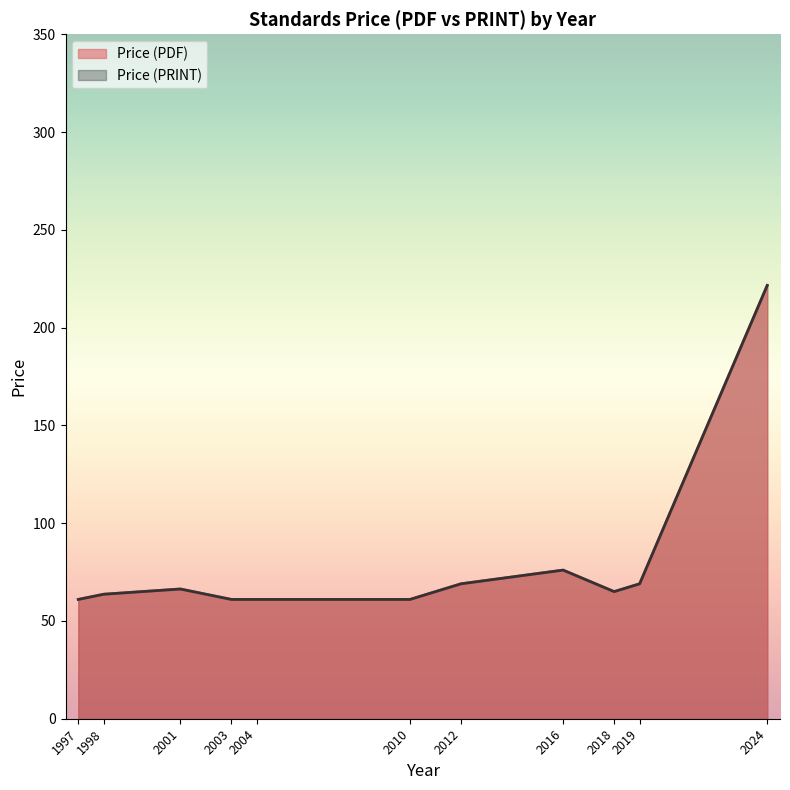

Does the chart display data point markers on the line(s)?

No